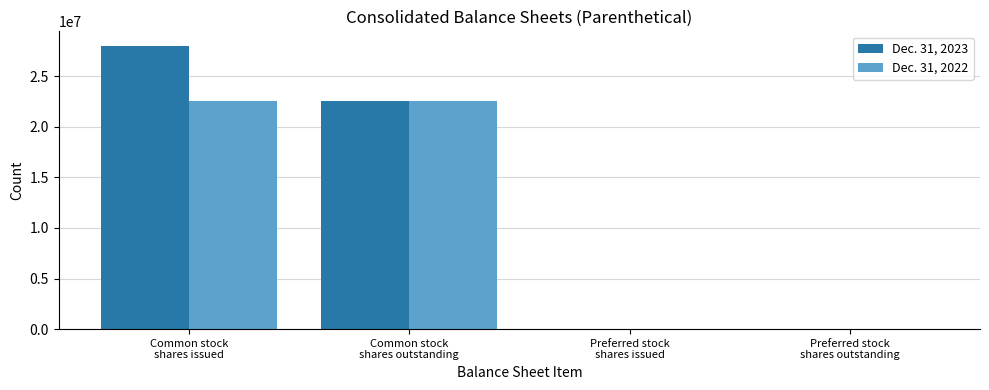

How many groups of bars are there?

4